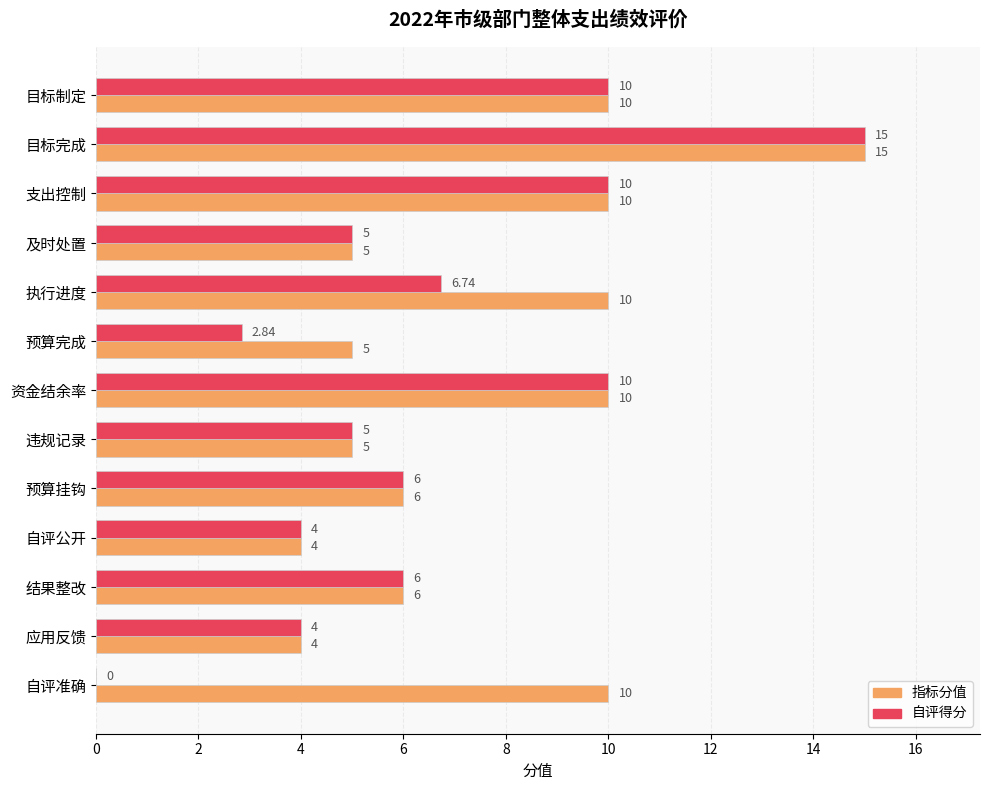

At which label does 自评得分 reach its peak?

目标完成